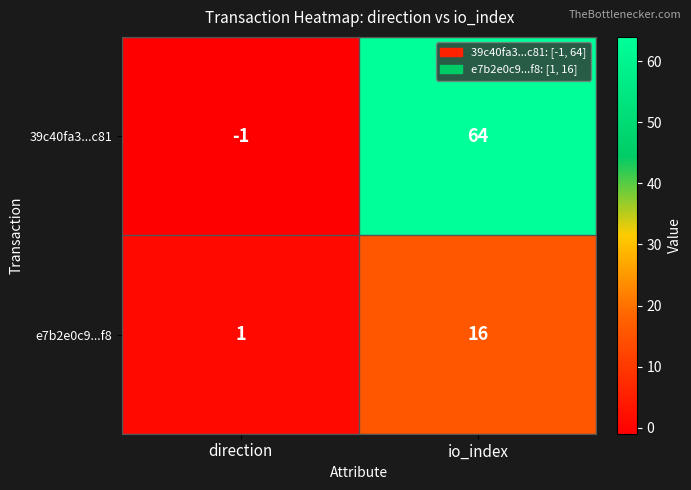

What is the approximate value of 39c40fa3...c81 at io_index, to the nearest 10?

60